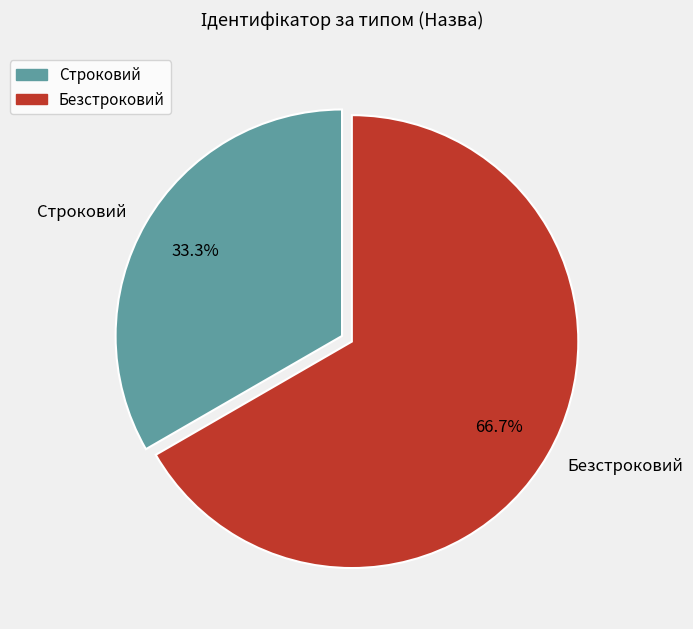

Which category has the smallest portion of the pie?

Строковий